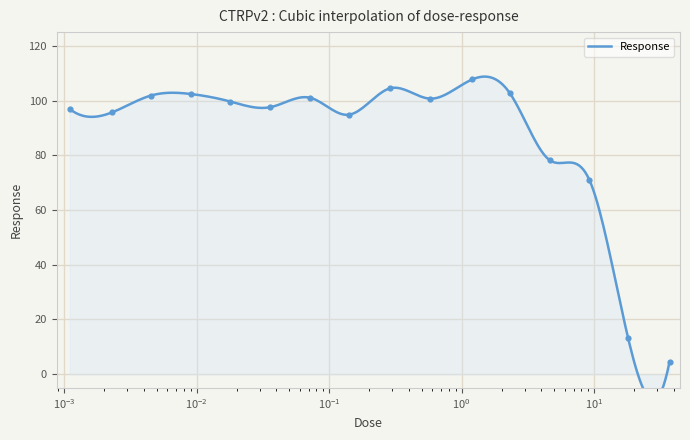

Which has a higher value, 0.58 or 9.2?

0.58